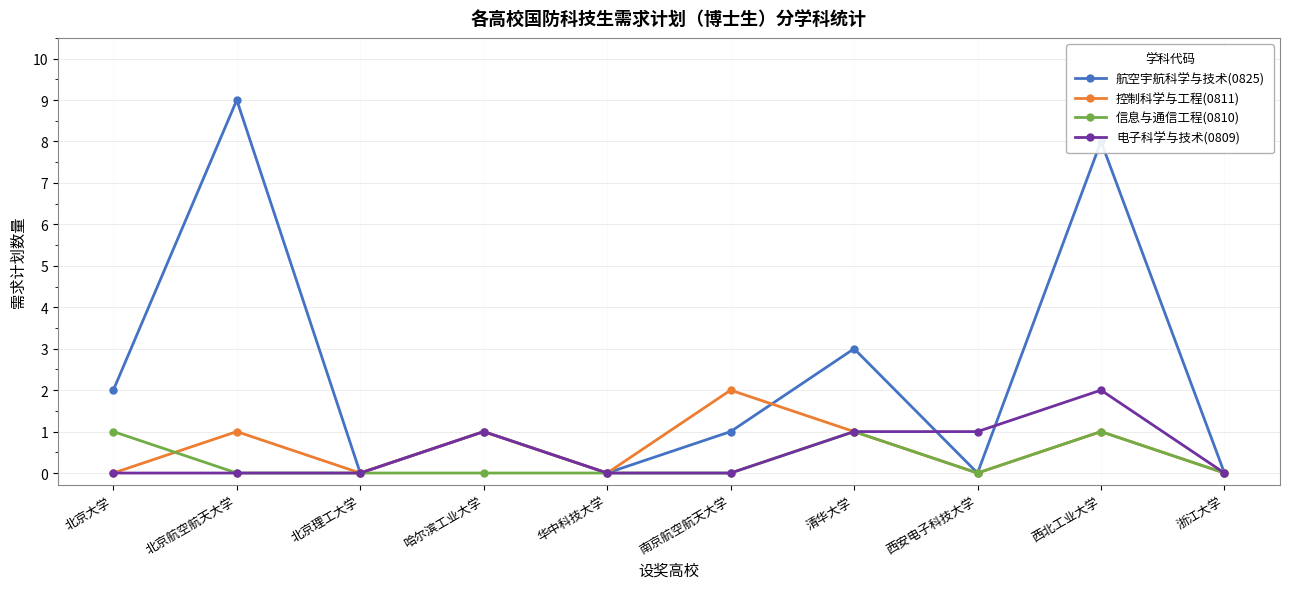

Count the 航空宇航科学与技术(0825) values in the range 0 to 3.

8